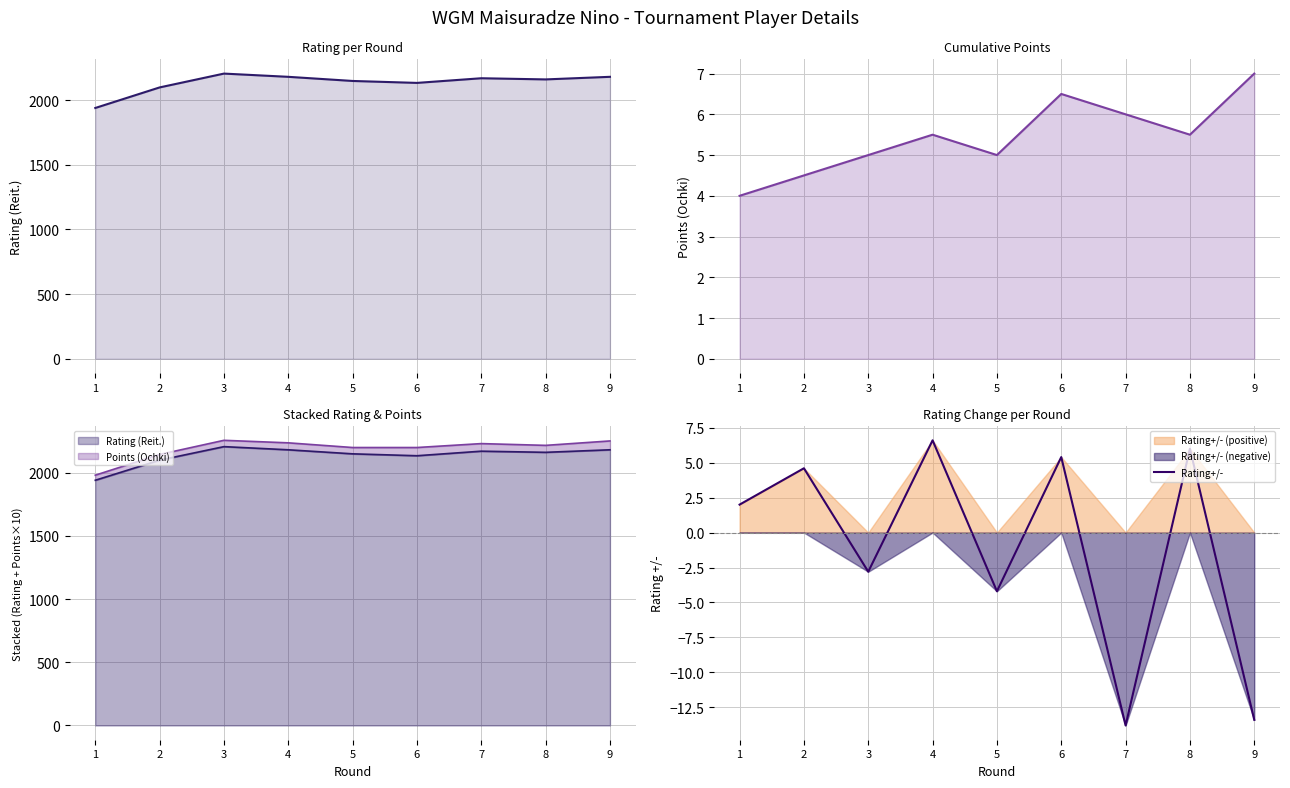

What is the difference between the second highest and second lowest values in the Points (Ochki) series?

2.0